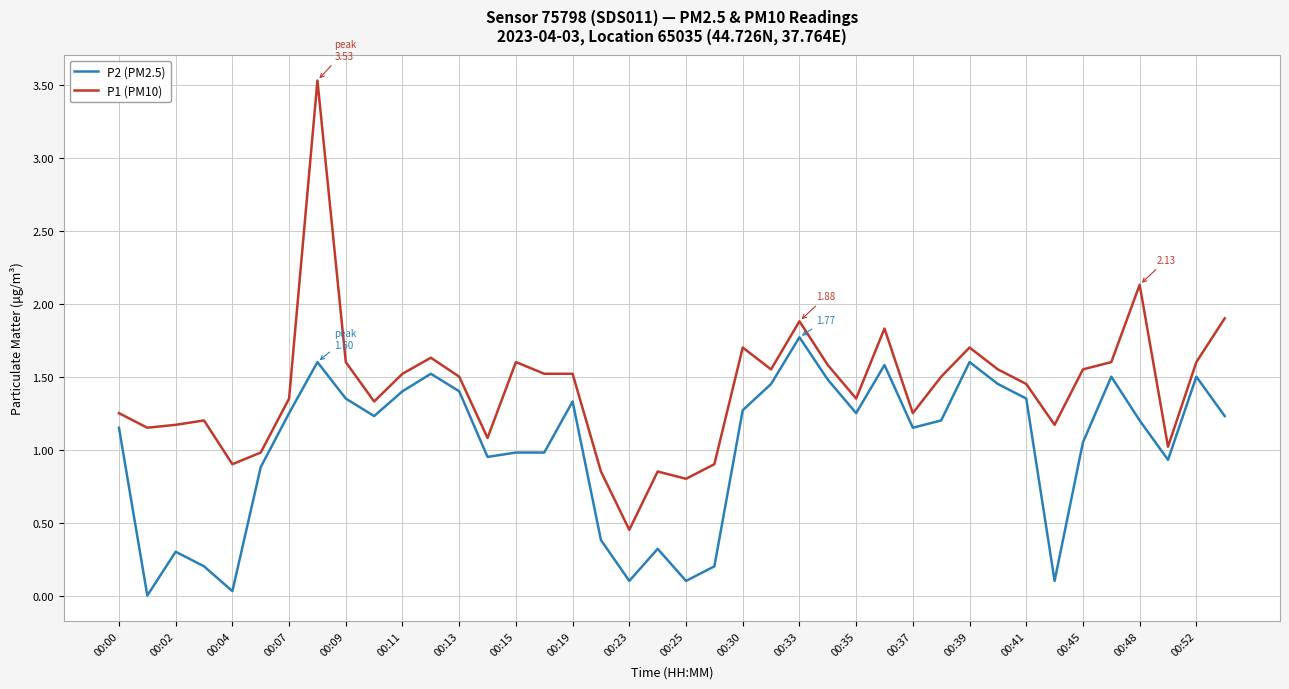

How many lines are shown in the chart?

2